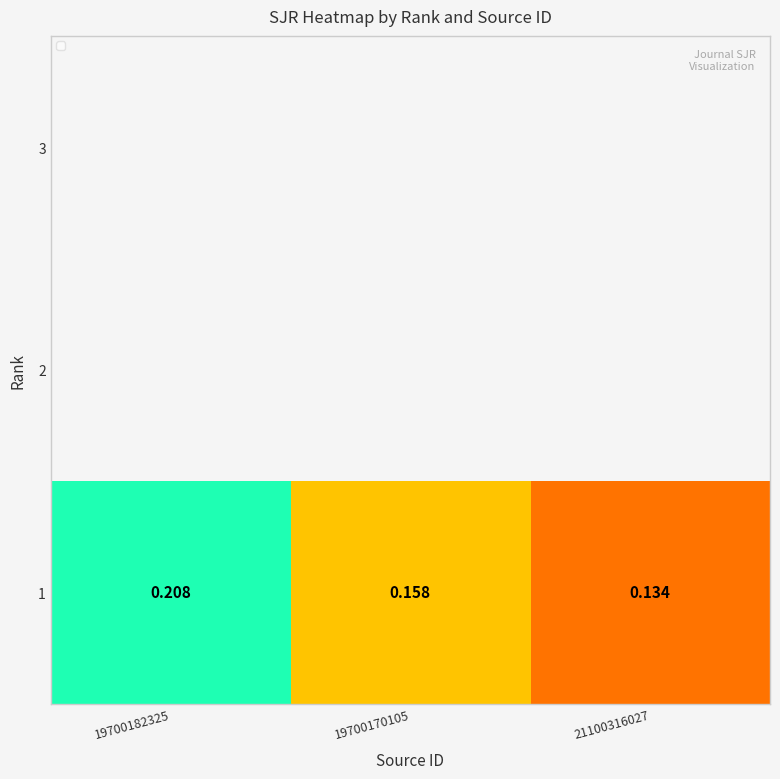

What is the maximum value shown in the chart?

0.2